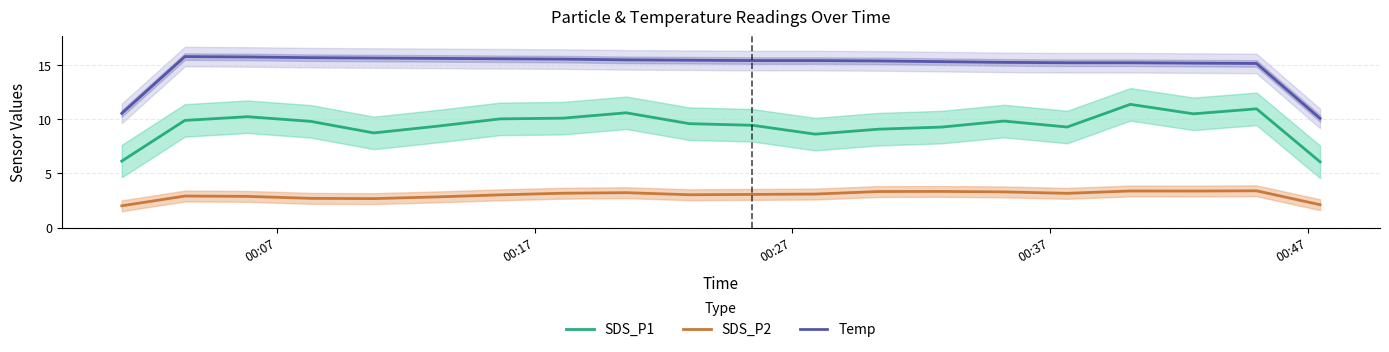

True or false: SDS_P1 and Temp intersect in this chart.

False